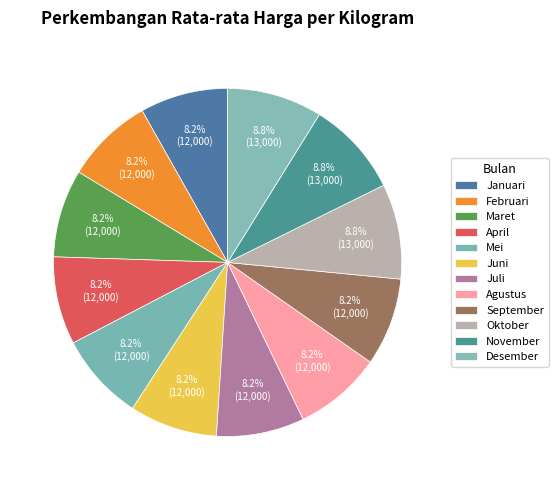

To the nearest percent, what is the average slice percentage?

8%